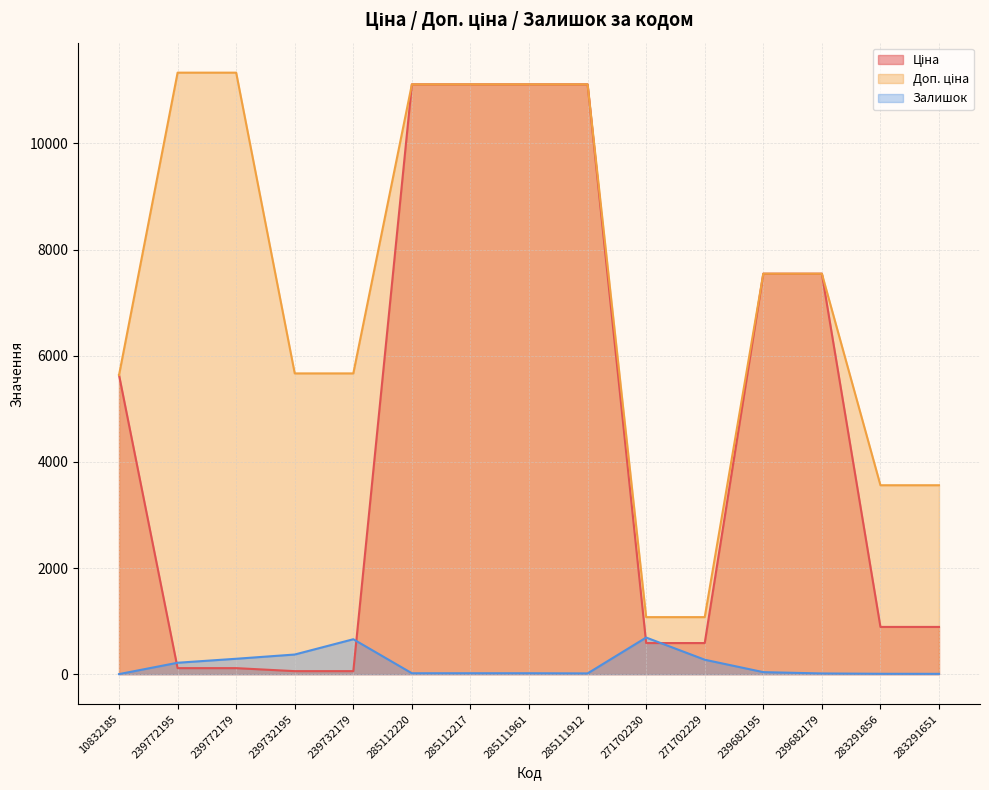

At which label does Ціна reach its peak?

285112220